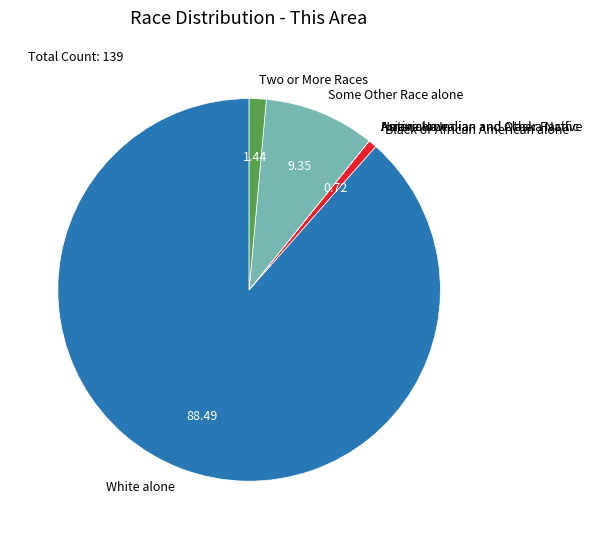

Which category has the biggest portion of the pie?

White alone